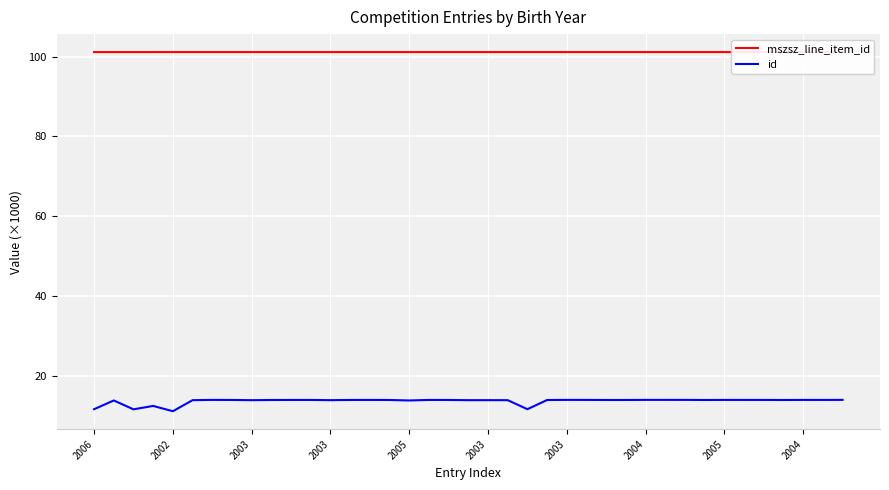

Between 15 and 23, which is larger?

23